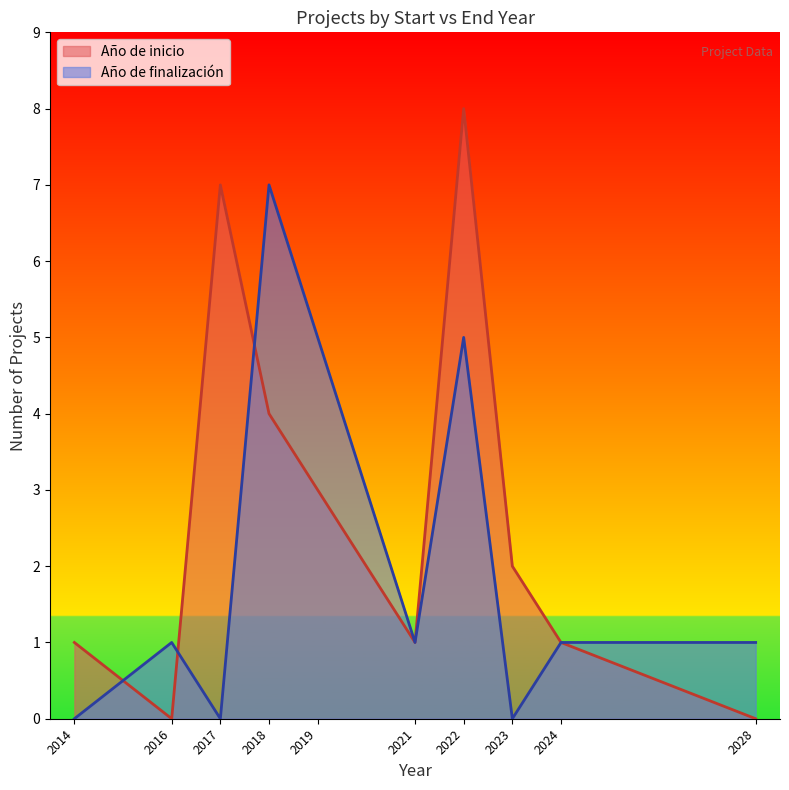

The Año de finalización series shows 1 at 2028. True or false?

True